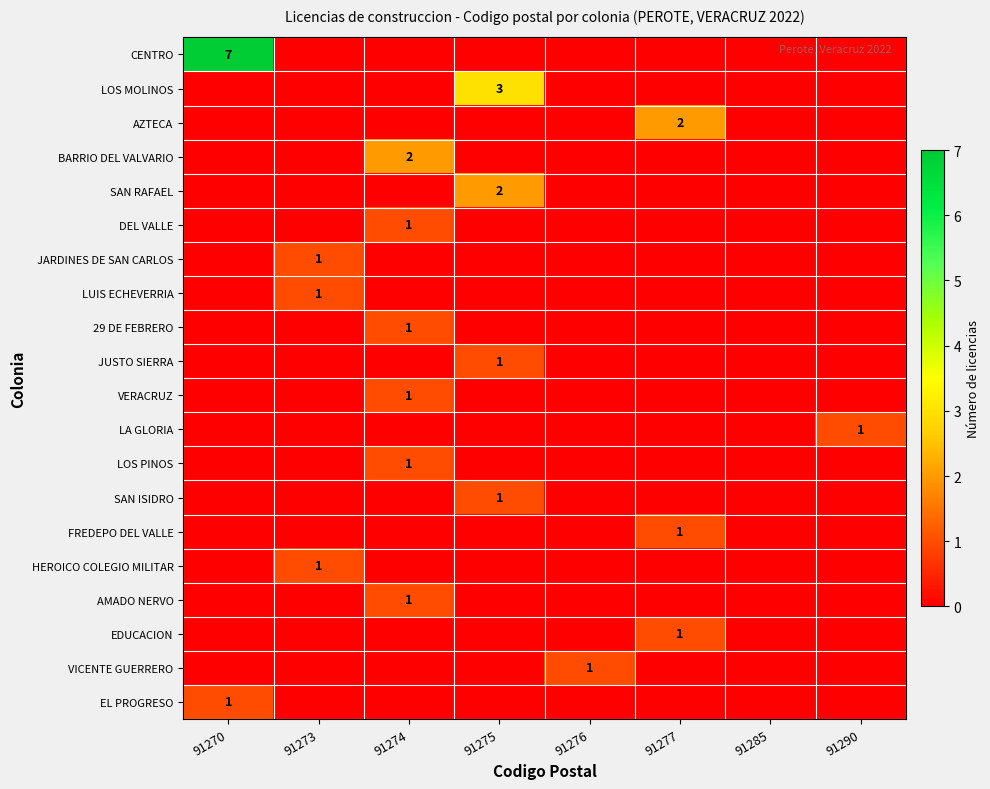

The JUSTO SIERRA series shows 1 at 91275. True or false?

True